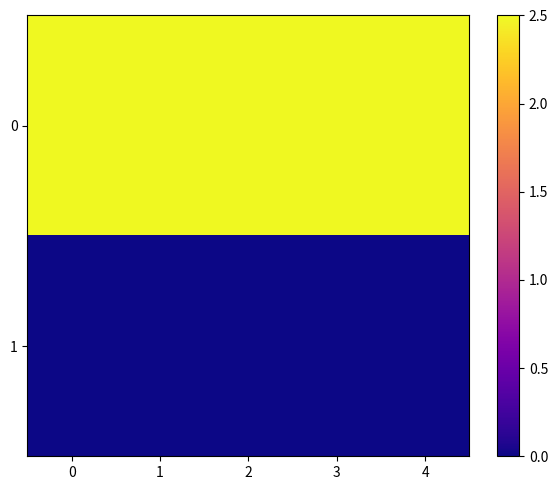

Rank the series by their average value, from highest to lowest.

0, 1